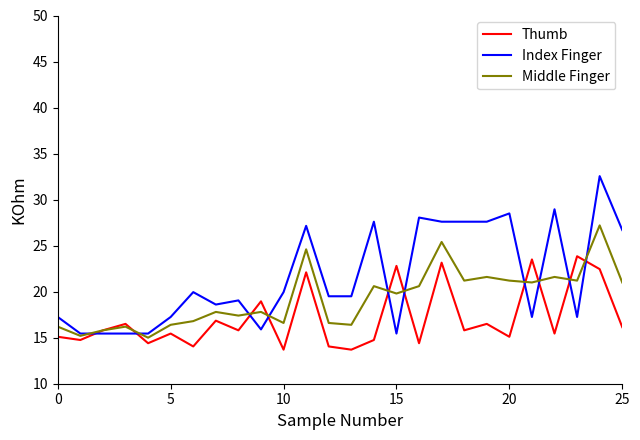

List the series in order of their peak value, lowest first.

Thumb, Middle Finger, Index Finger